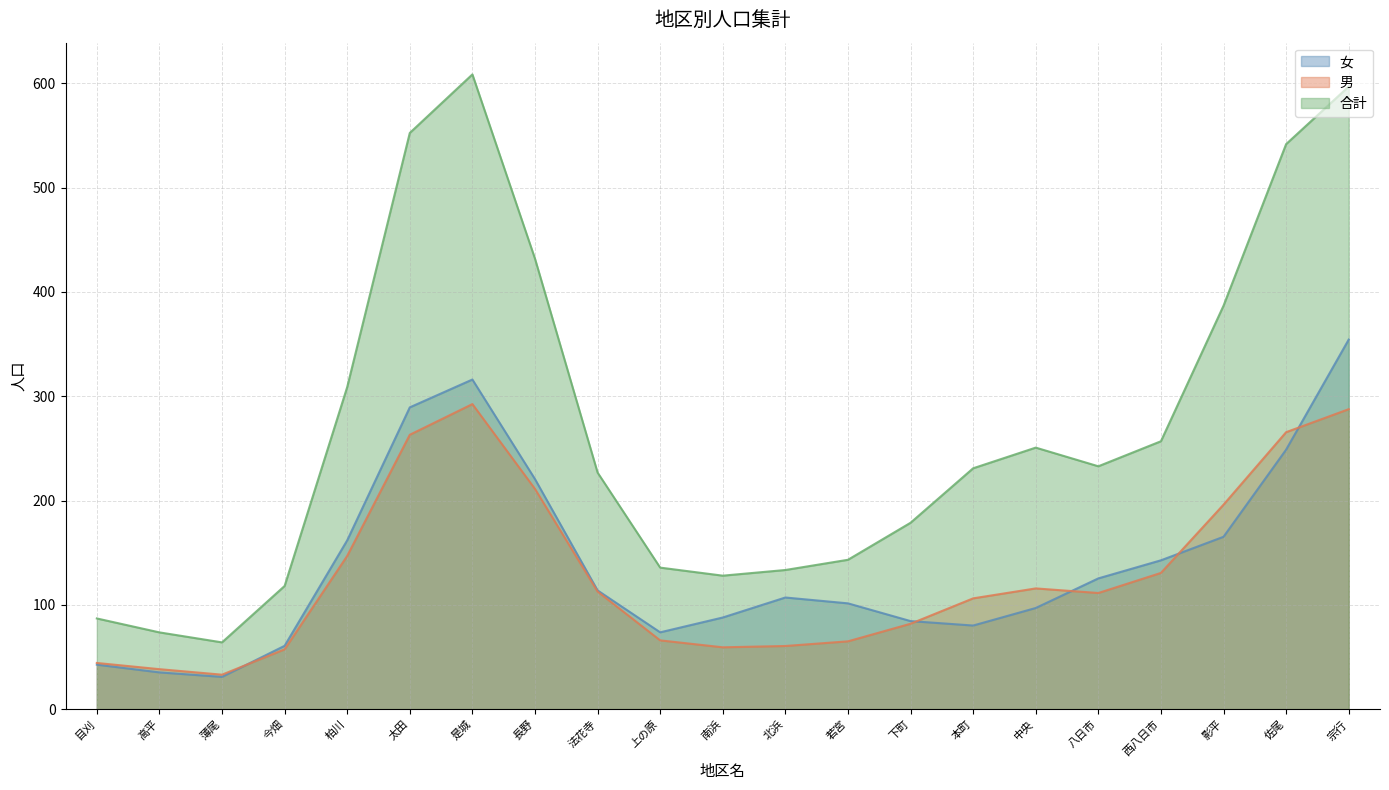

The 男 series shows 46 at 目刈. True or false?

True